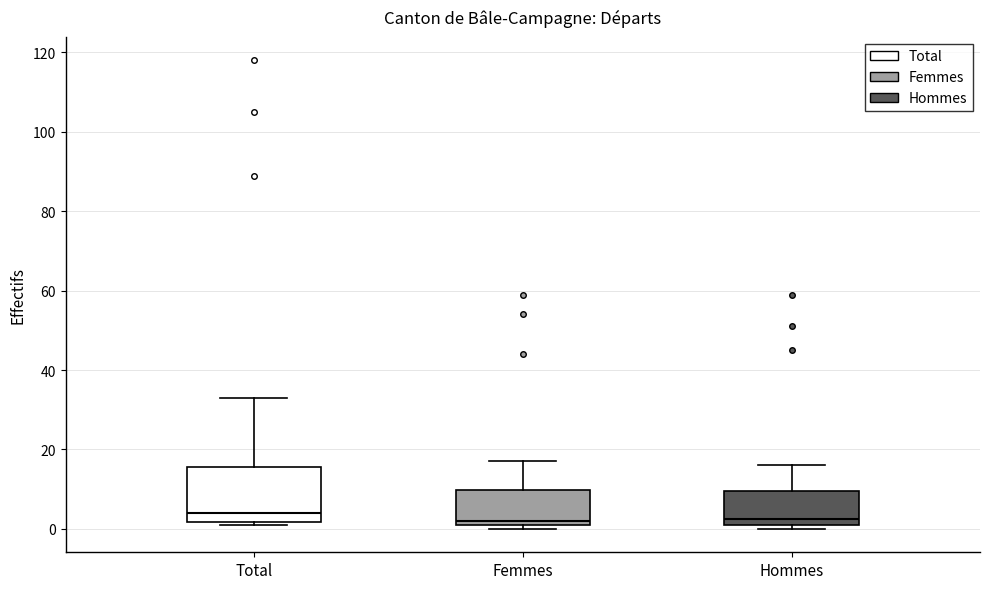

Reading left to right, read every box against the y-axis: the position of its median line, the range the box covers, and the ends of its whiskers. The values are not printed on the chart, so give them approximately, as read against the axis.

Total: median 4, box 2 to 16, whiskers 2 (just below the box's lower edge) to 34
Femmes: median 2 (just above the box's lower edge), box 2 to 10, whiskers 0 to 18
Hommes: median 2 (just above the box's lower edge), box 2 to 10, whiskers 0 to 16